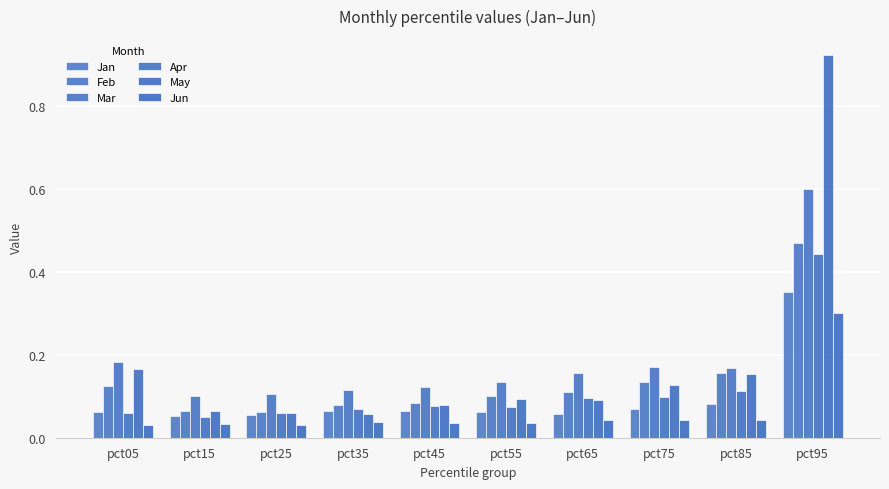

What is the value of the Apr bar at the 1st from the left?

0.1